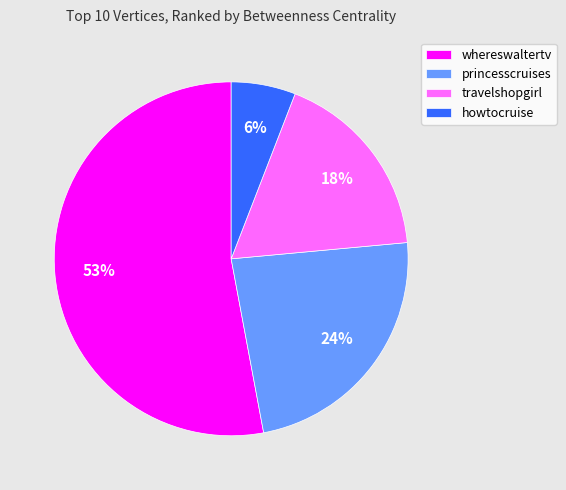

To the nearest percent, what is the difference between the largest and smallest slice percentages?

47%